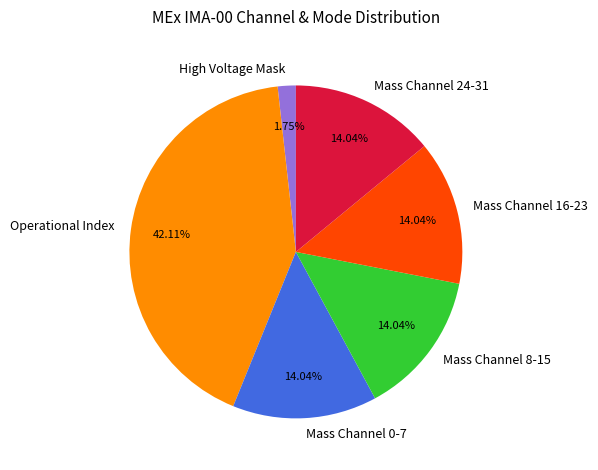

Do Mass Channel 8-15 and Mass Channel 16-23 together represent more than half of the pie?

No